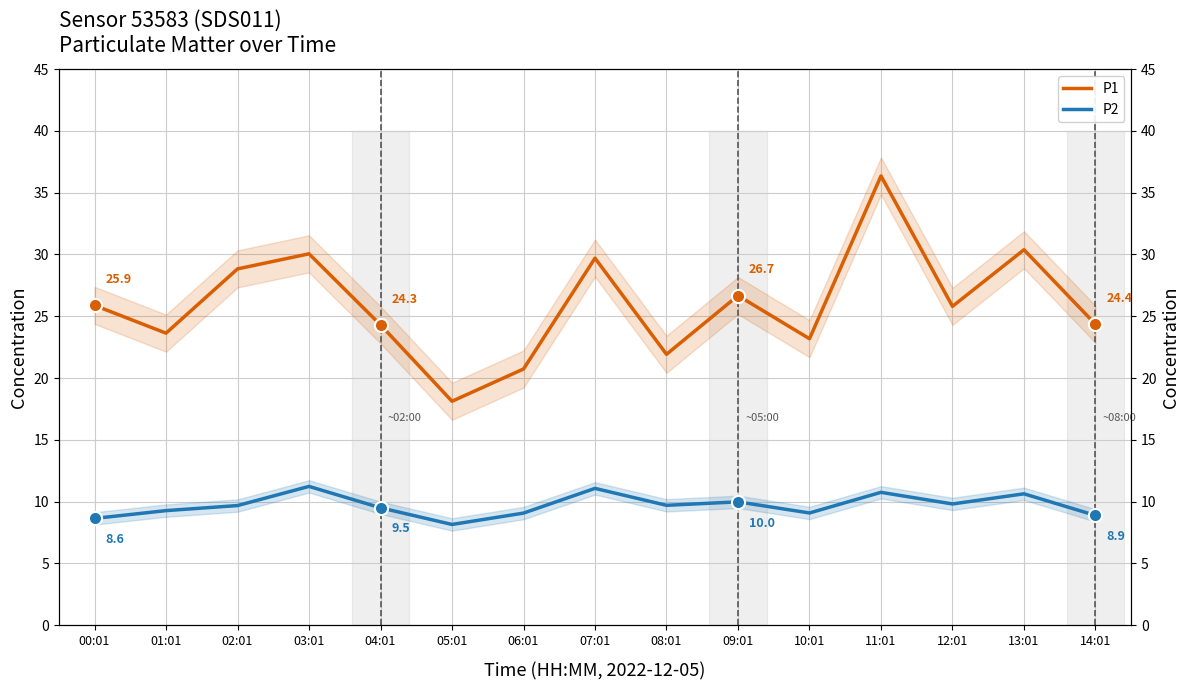

What is the total value across all series at 05:01?

26.3